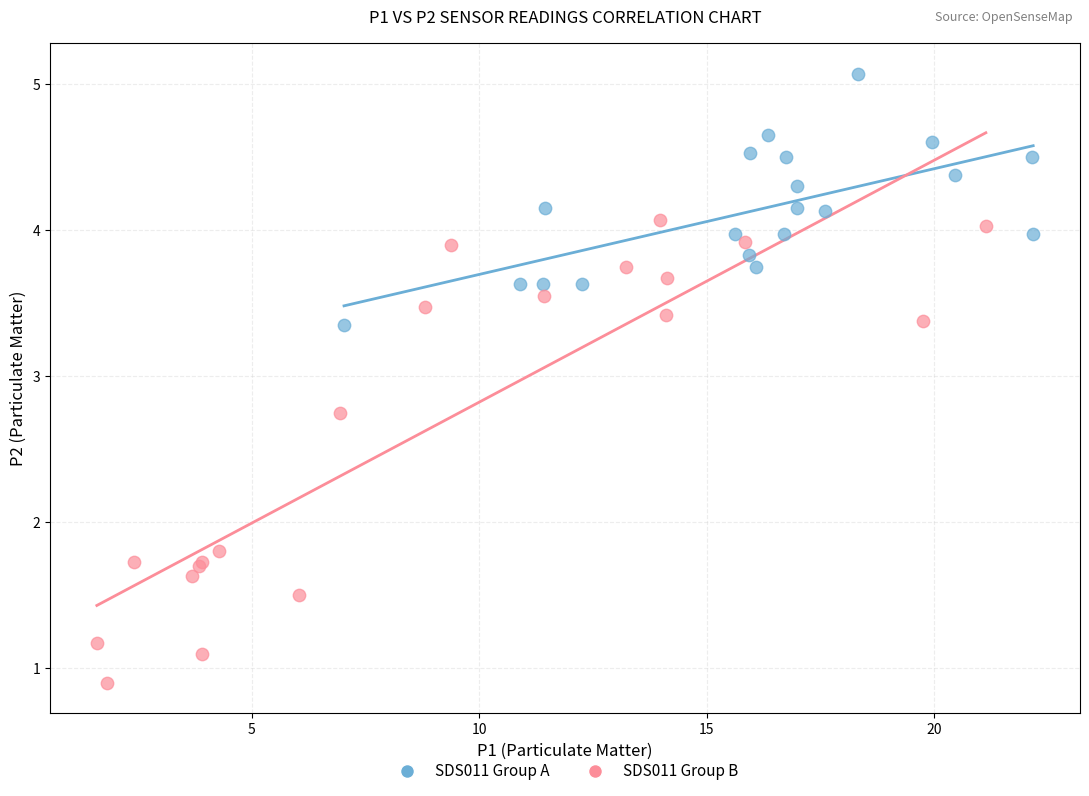

Which series reaches the minimum Y coordinate?

SDS011 Group B